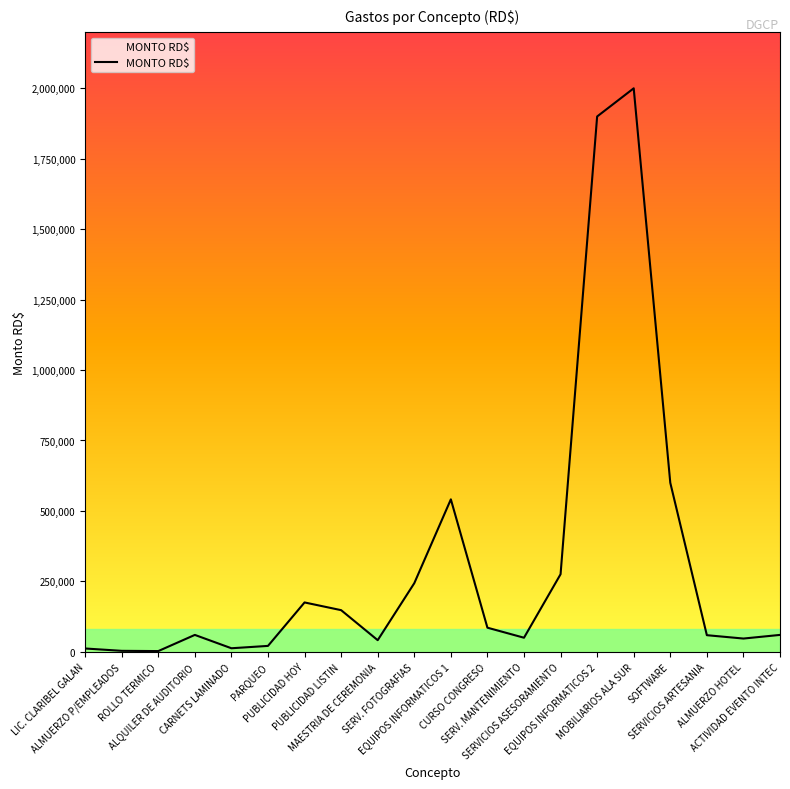

What position from the right is ALQUILER DE AUDITORIO?

17